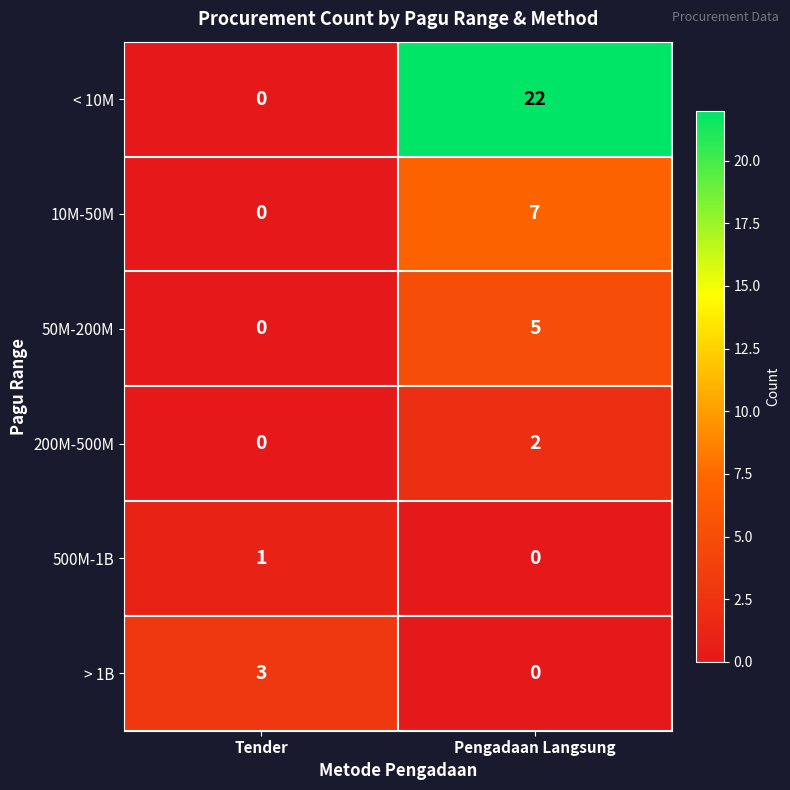

What is the average value of the 10M-50M series?

4